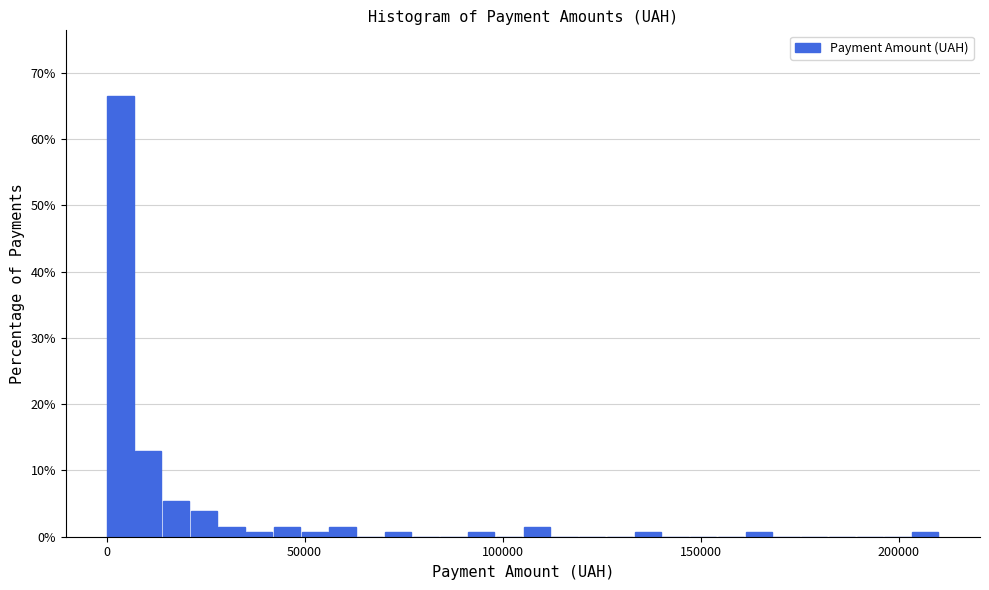

Around what value on the x-axis is the tallest bar? Give the approximate position of its centre, as read against the axis.

5000